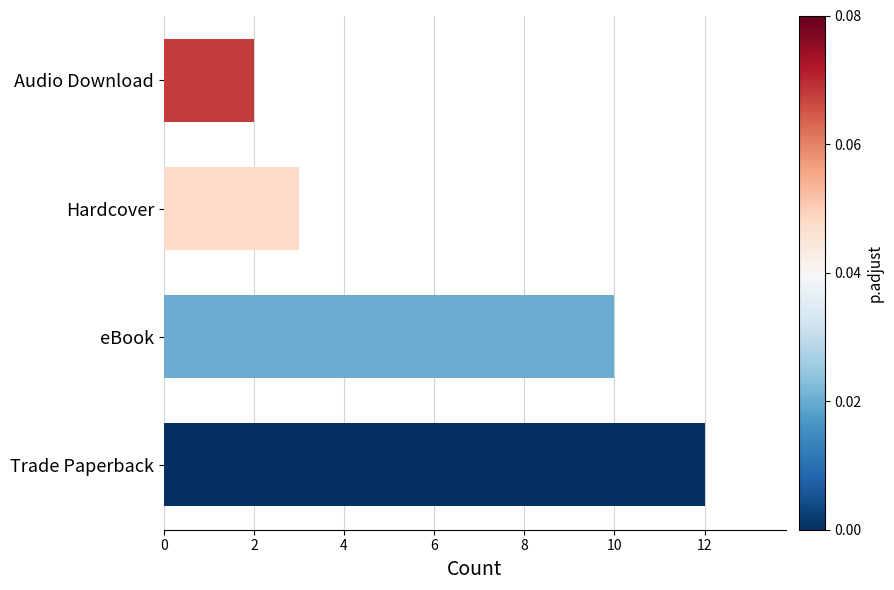

True or false: the data shows 19 at Trade Paperback.

False